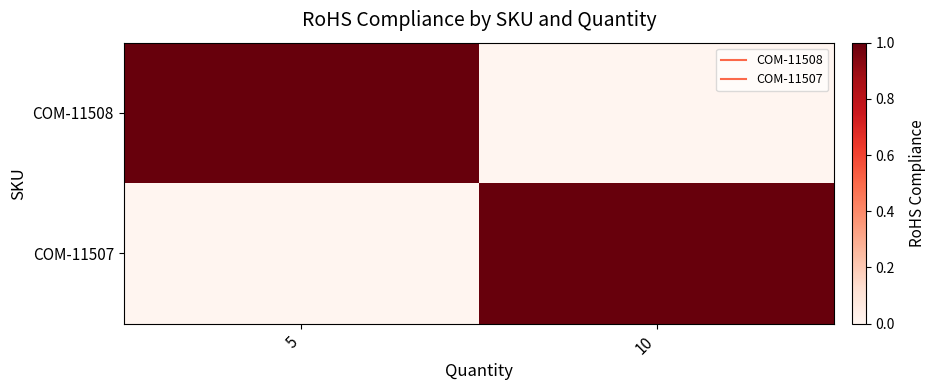

List the series in order of their peak value, lowest first.

COM-11508, COM-11507